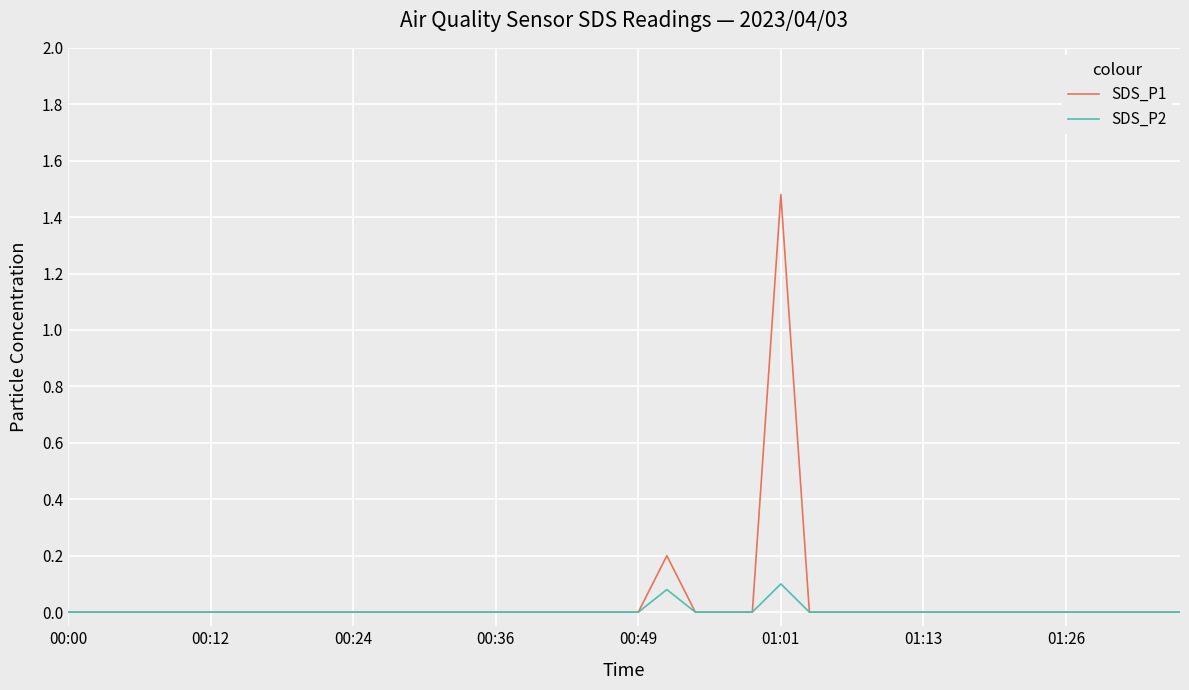

What are all the series names shown in the legend?

SDS_P1, SDS_P2